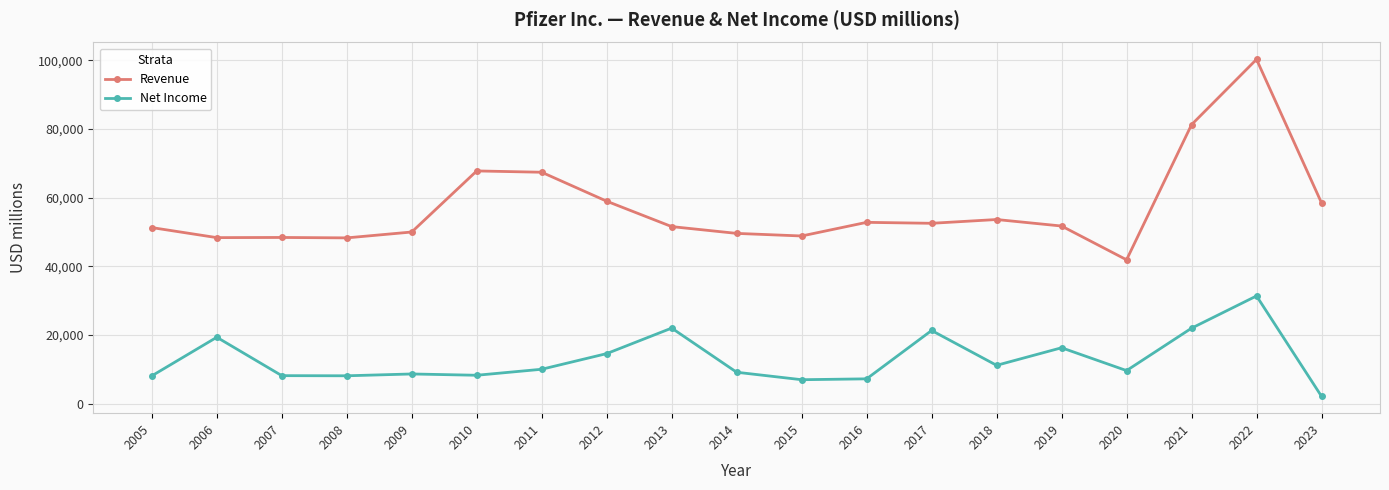

True or false: Net Income and Revenue cross at least once.

False